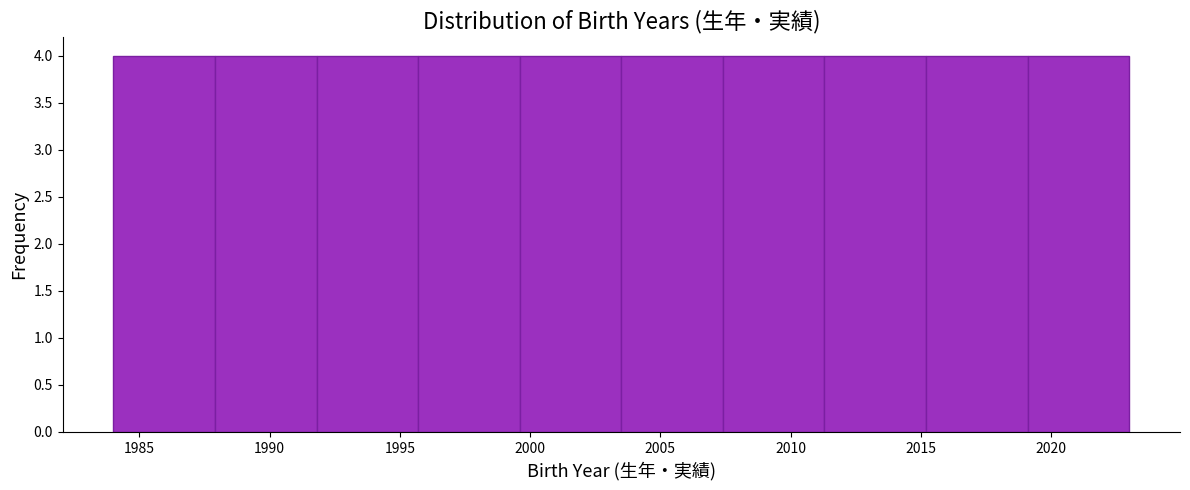

What is the height of the bar covering 2003.5 to 2007.4 on the x-axis? Neither the bar edges nor the heights are printed on the chart, so give them approximately, as read against the axes.

4